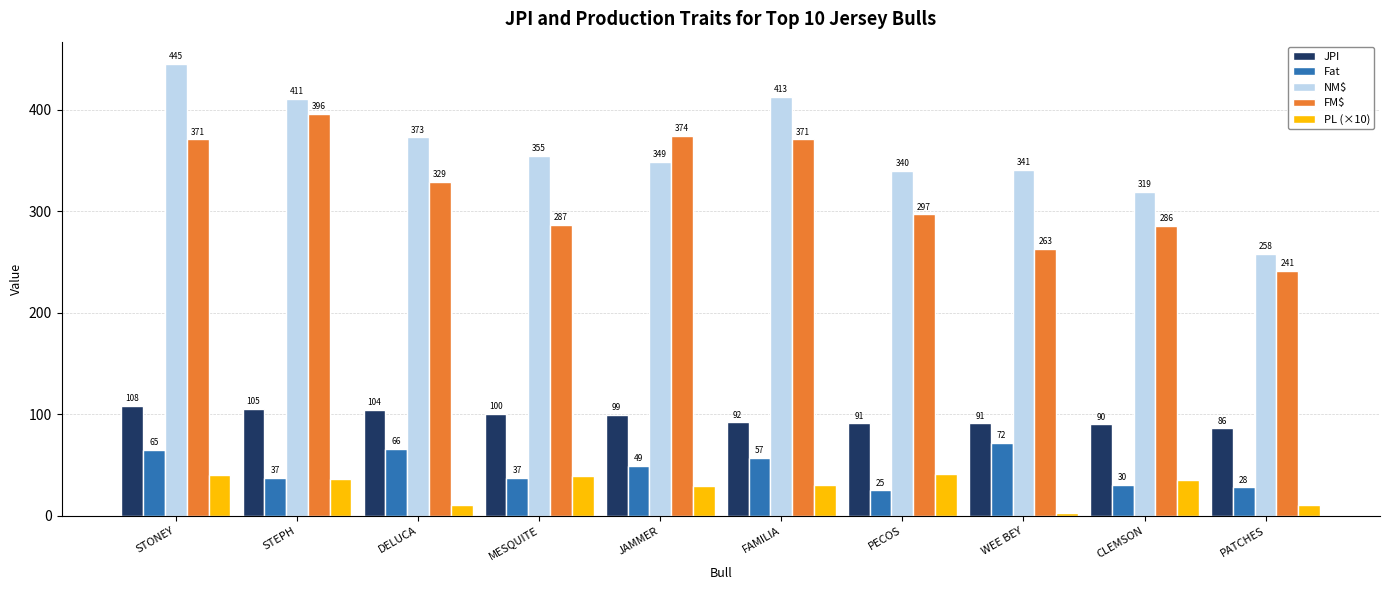

What is the sum of the FM$ values at STEPH and CLEMSON?

682